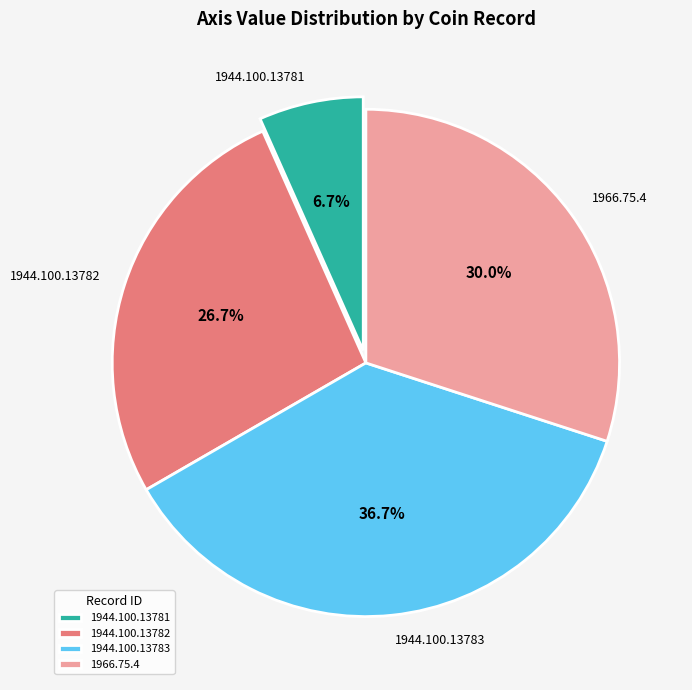

Count the number of slices in the pie.

4